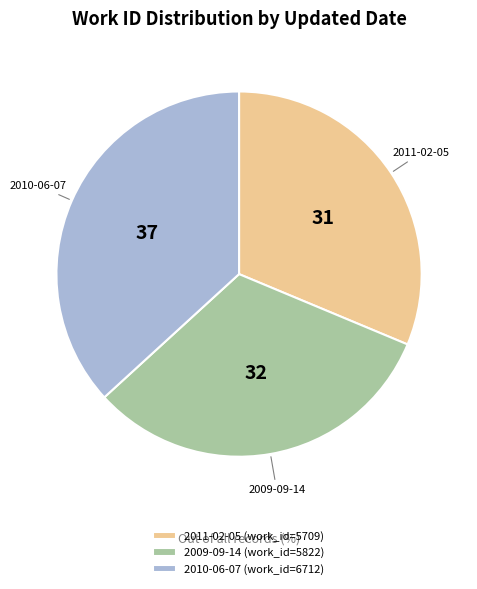

True or false: 2011-02-05 (work_id=5709) accounts for 37% of the total.

False